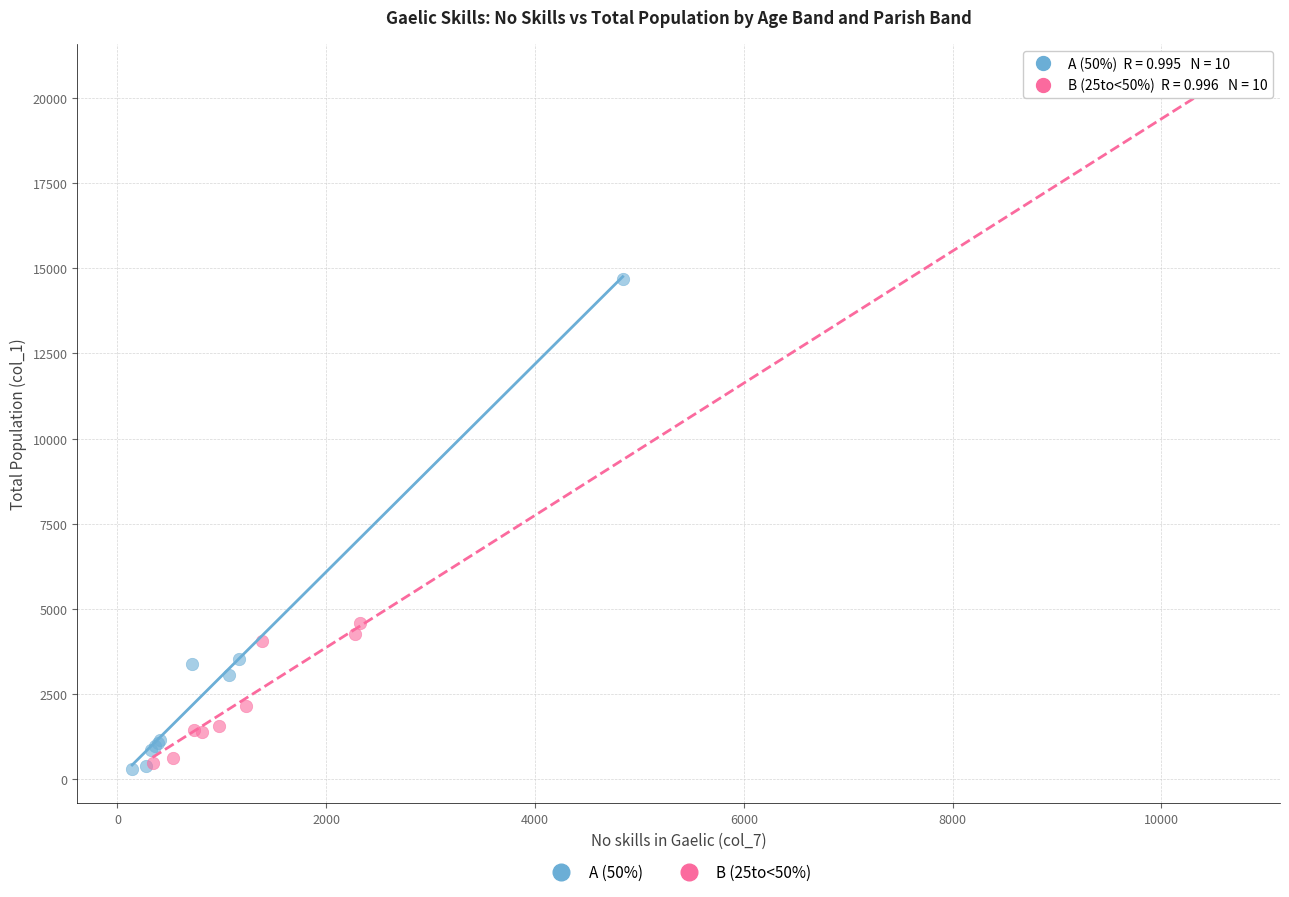

Which series has the widest spread of Y values?

B (25to<50%)